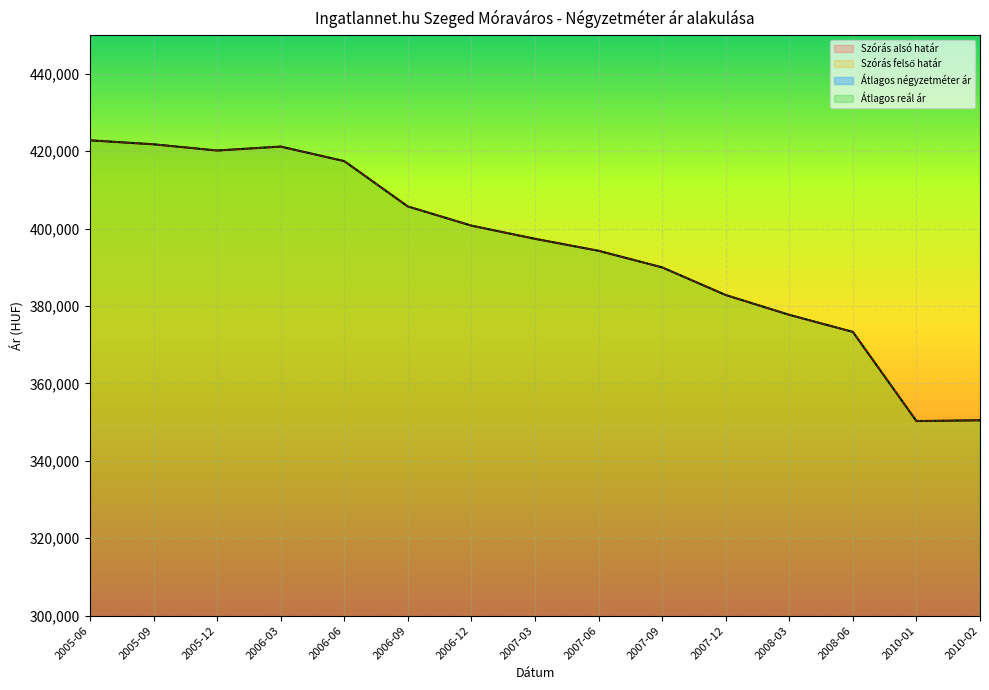

Which series has the largest total across all categories?

Szórás alsó határ